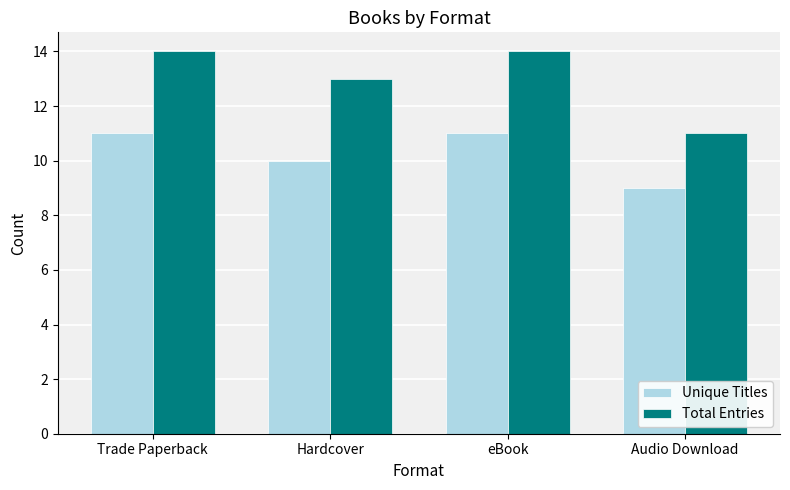

What is the sum of the Total Entries values at Hardcover and eBook?

27